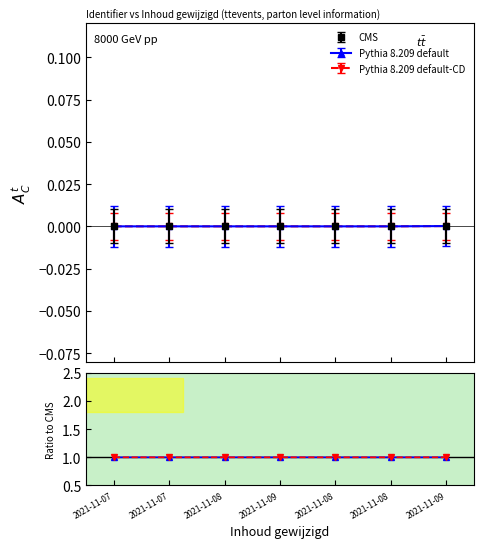

Does the chart have visible grid lines?

No